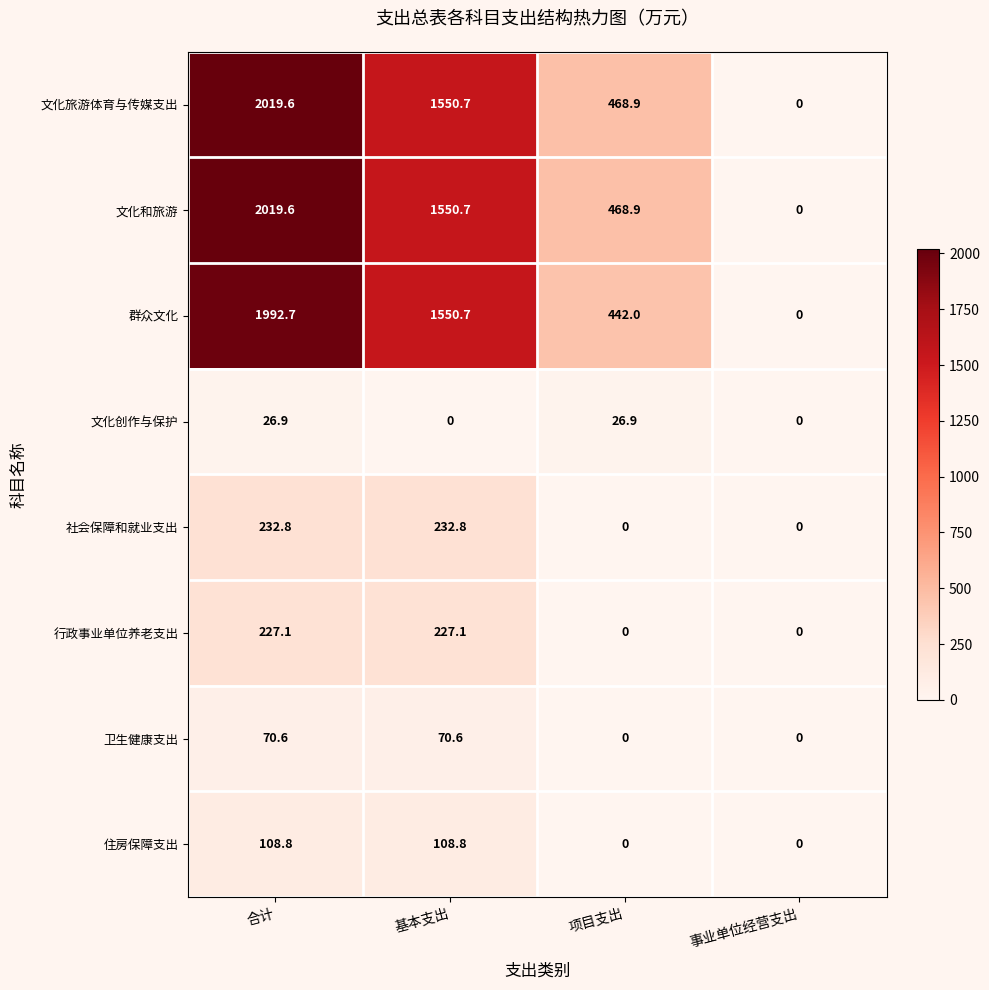

Is it true that 文化和旅游 equals 898.6 at 合计?

False